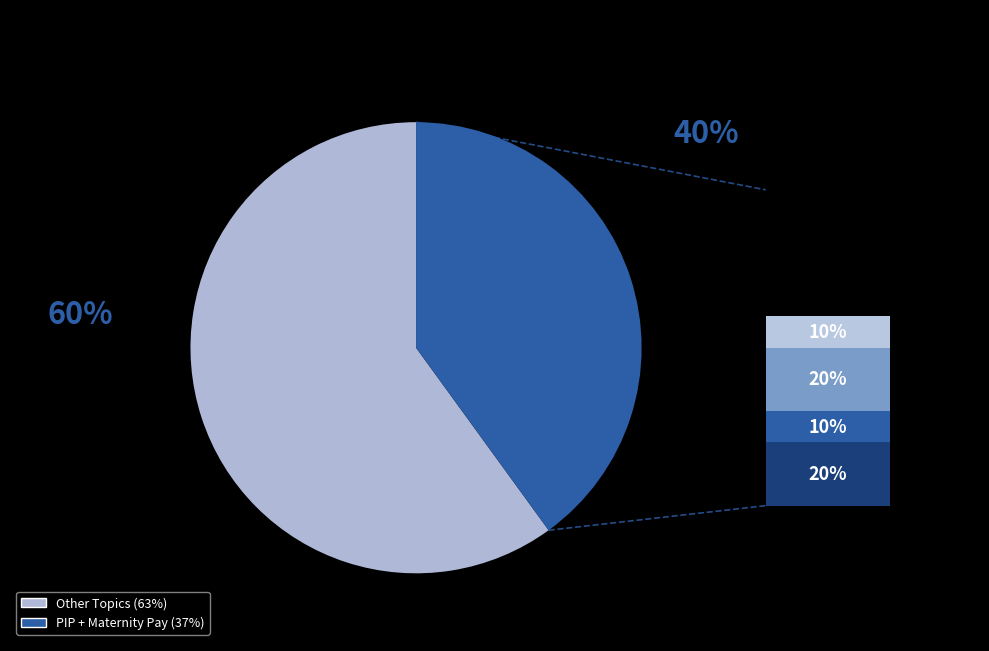

Is there any slice that represents more than half of the pie?

Yes